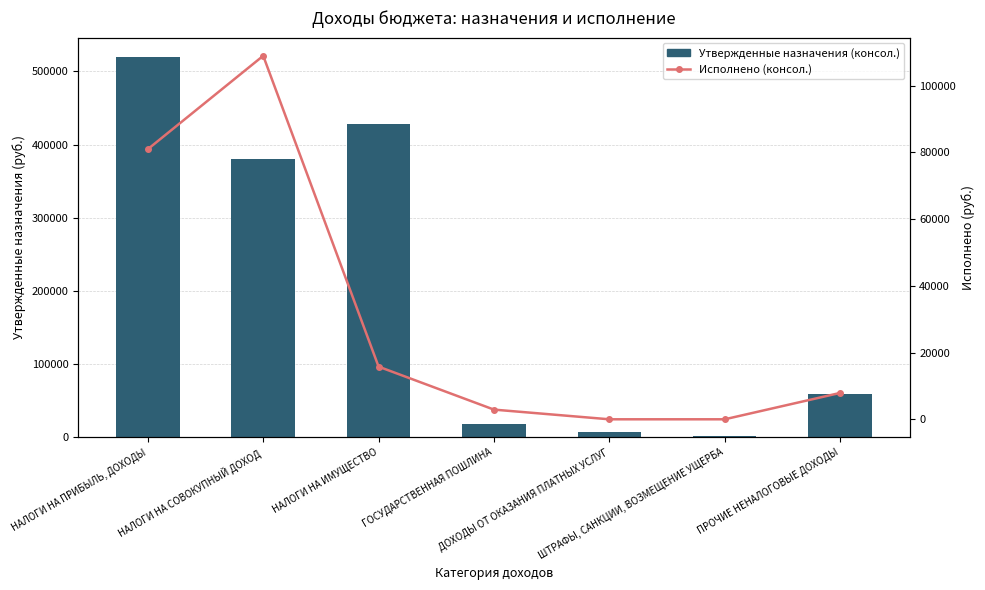

What is the sum of the Исполнено (консол.) values at НАЛОГИ НА СОВОКУПНЫЙ ДОХОД and НАЛОГИ НА ПРИБЫЛЬ, ДОХОДЫ?

189834.7